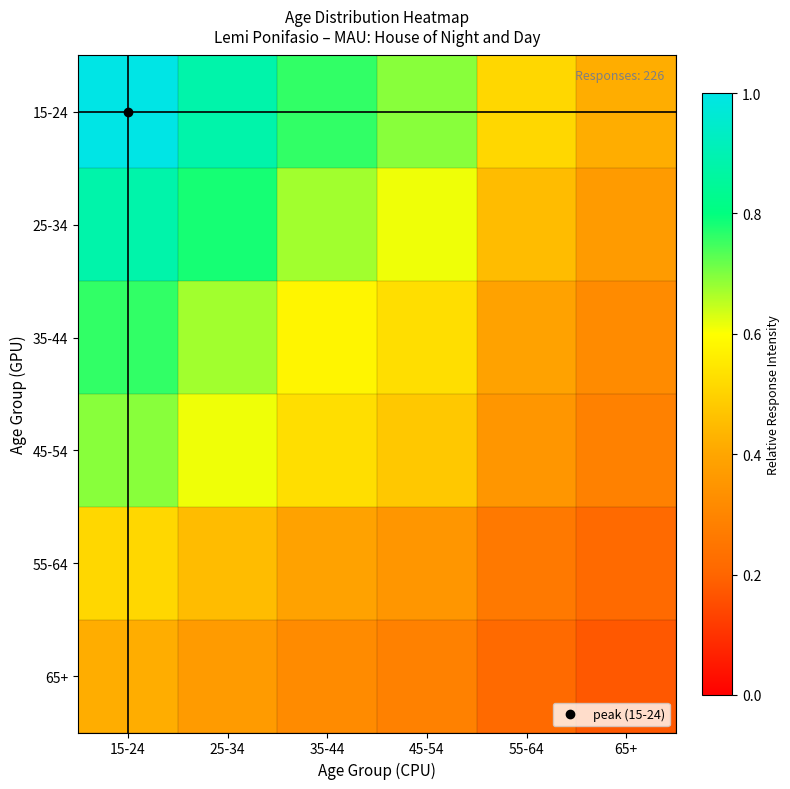

Which category has the highest value across all series?

15-24